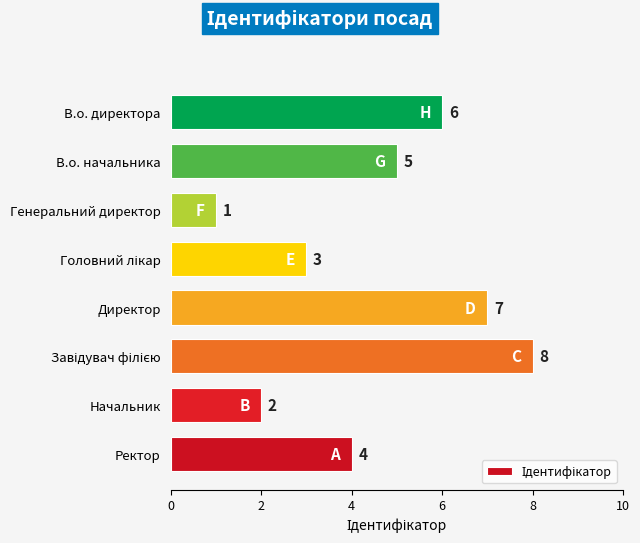

Is it true that the value at Начальник is 2?

True